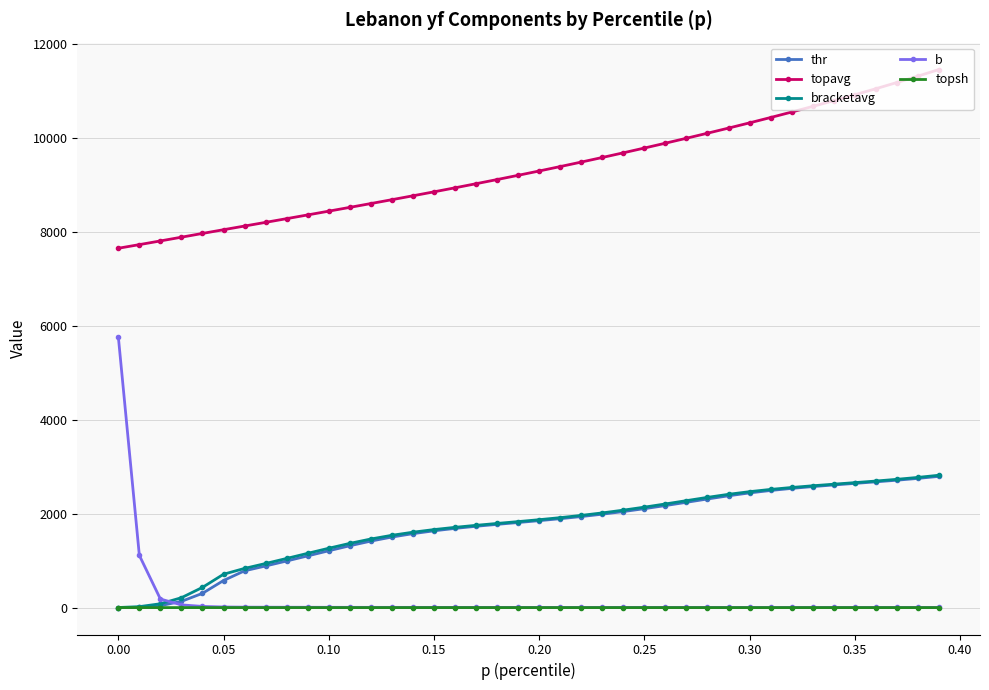

True or false: topavg and topsh intersect in this chart.

False